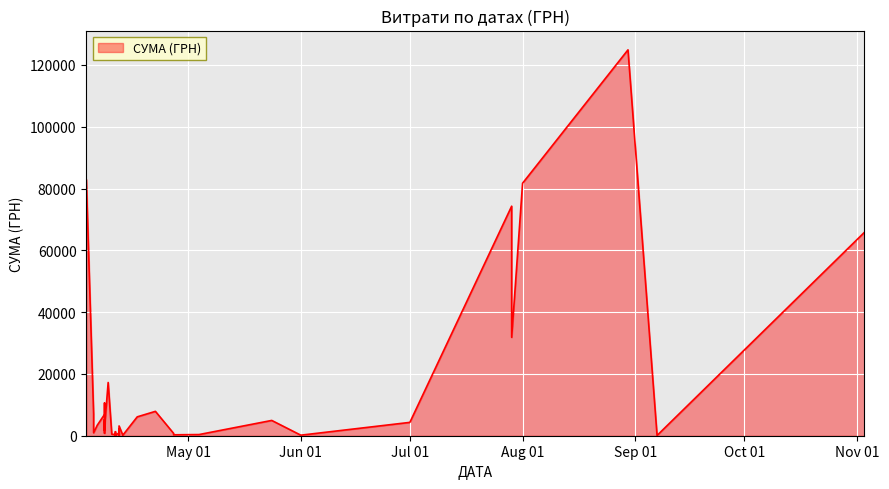

What is the difference between the maximum and minimum values?

124867.4